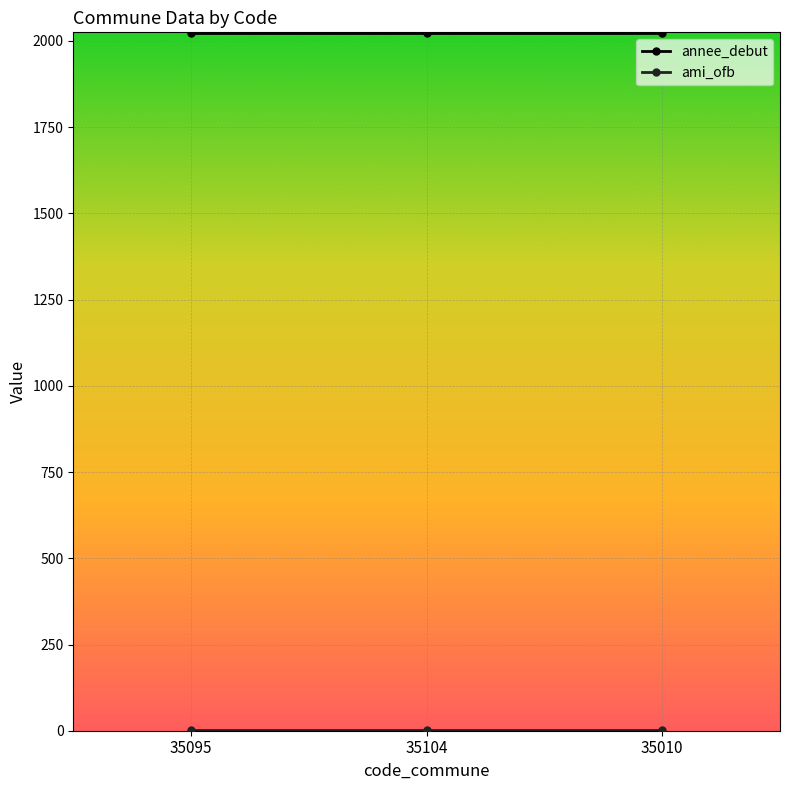

What is the label of the 3rd point from the right?

35095